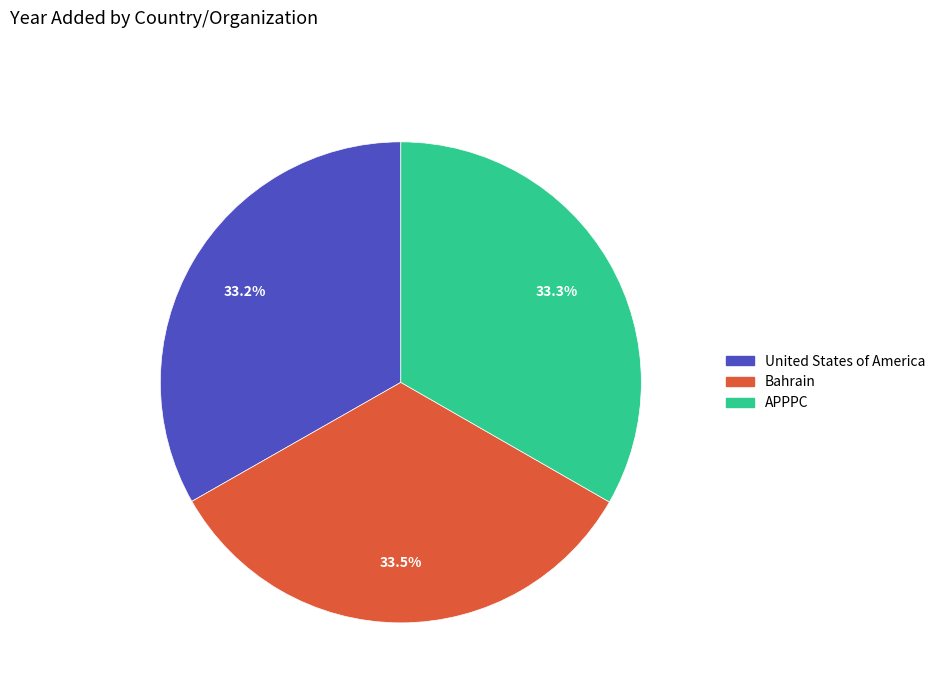

The APPPC slice represents 33% of the pie. True or false?

True